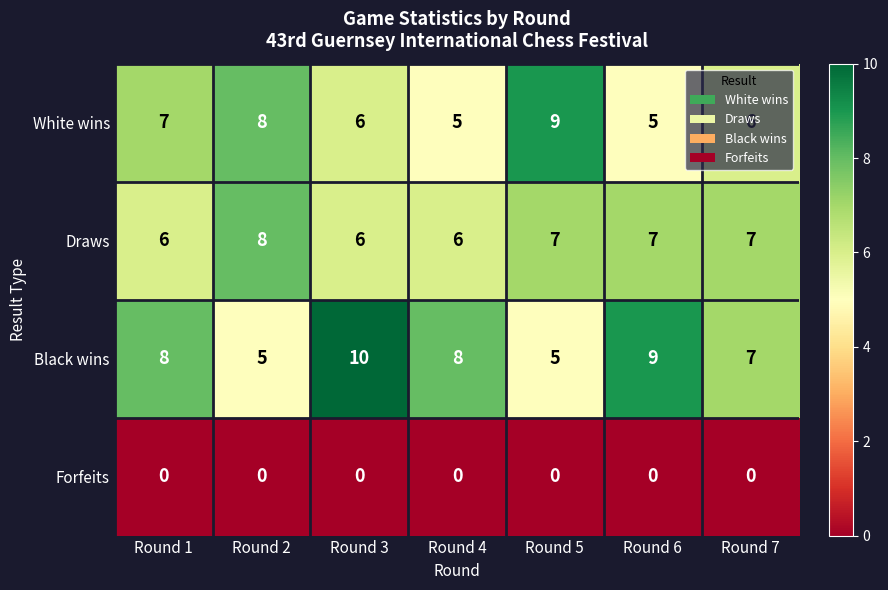

The Black wins series shows 5 at Round 5. True or false?

True